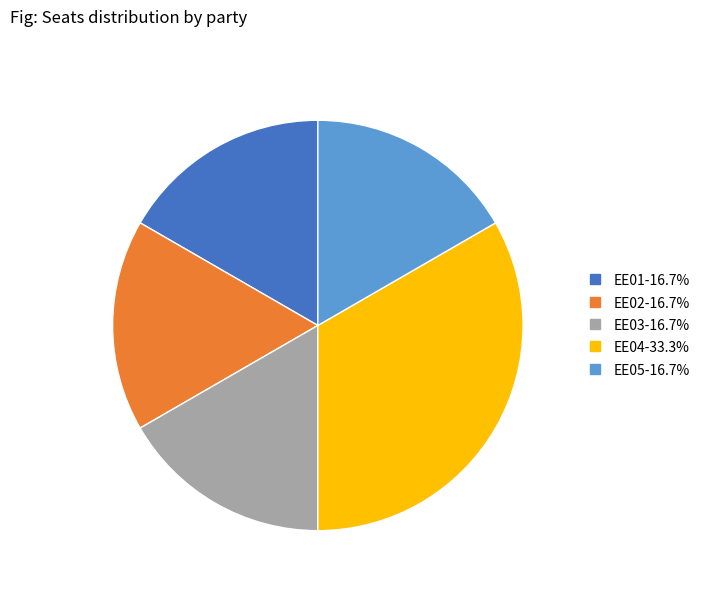

Is there a majority slice in this chart?

No